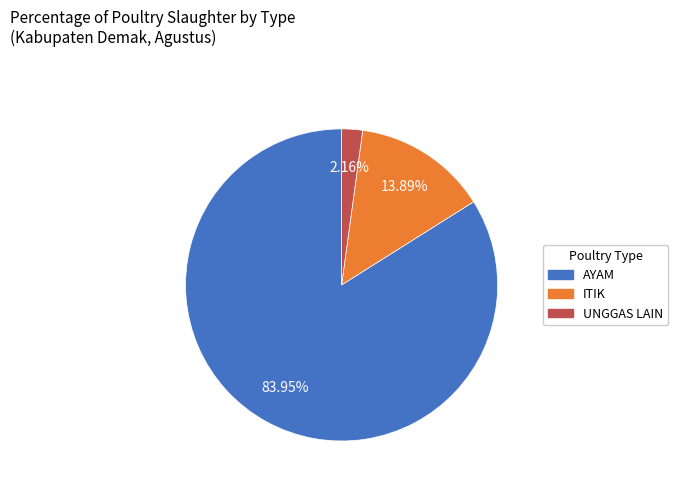

How many slices are in this pie chart?

3